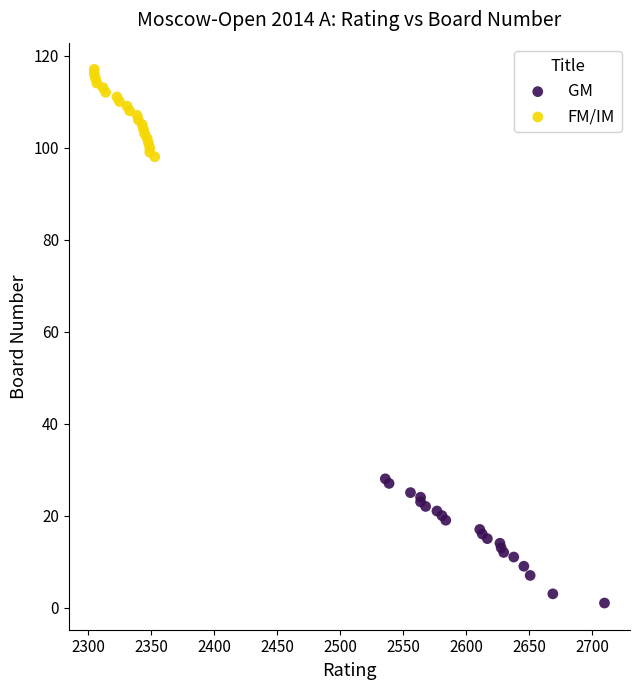

What are all the series names shown in the legend?

GM, FM/IM